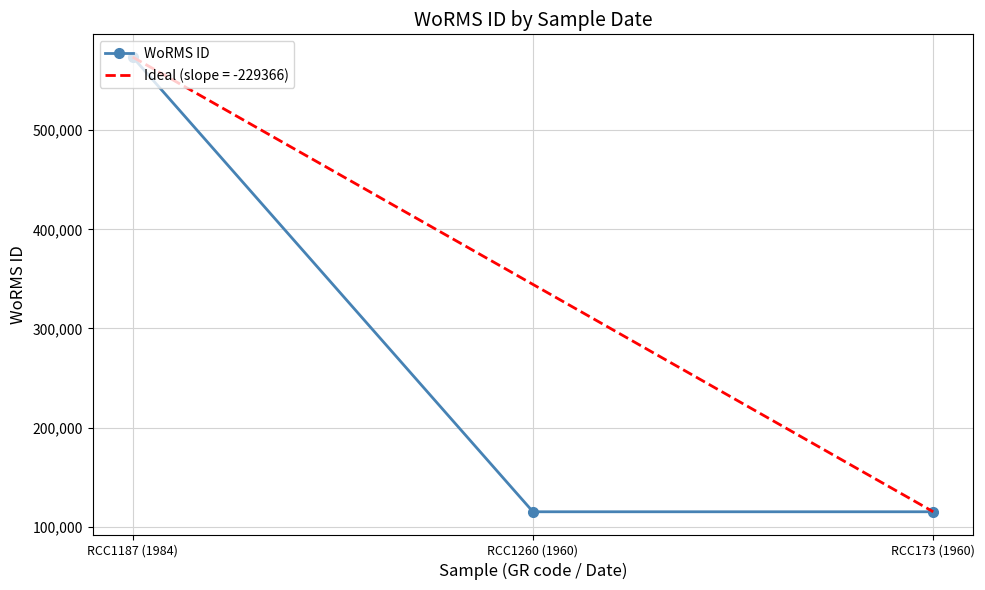

What value does the data have at RCC1260 (1960), to the nearest 50?

115100